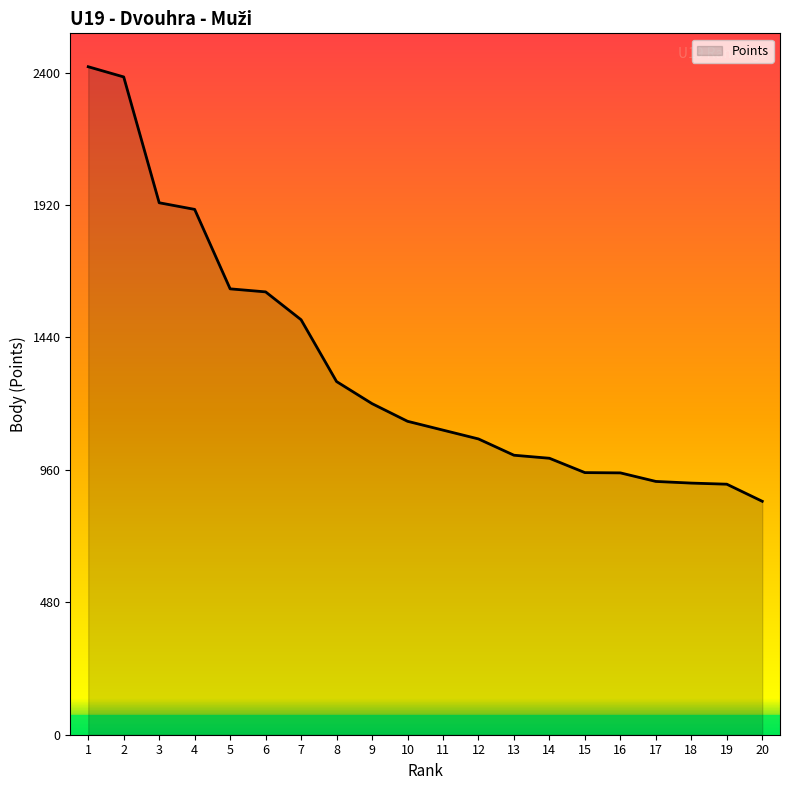

Which has a higher value, 5 or 8?

5